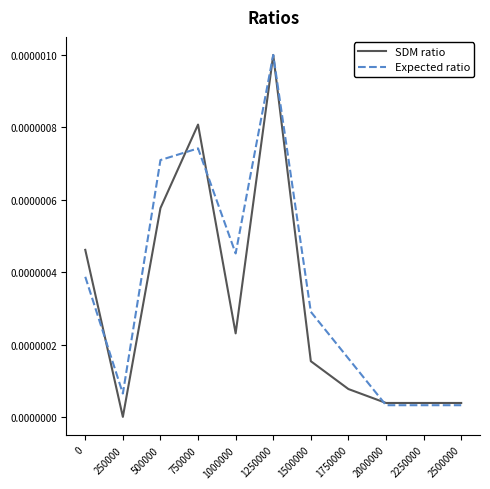

Which series has the largest range (max minus min)?

SDM ratio